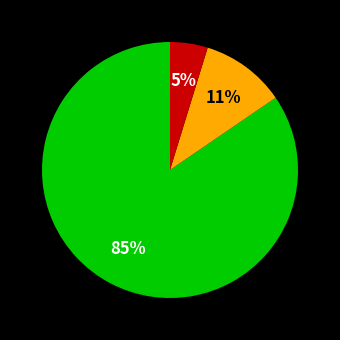

Is there a majority slice in this chart?

Yes